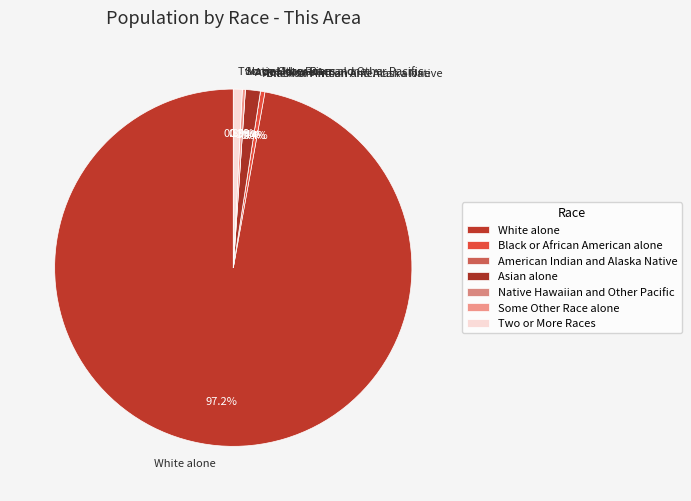

Do Two or More Races and Native Hawaiian and Other Pacific together represent more than half of the pie?

No